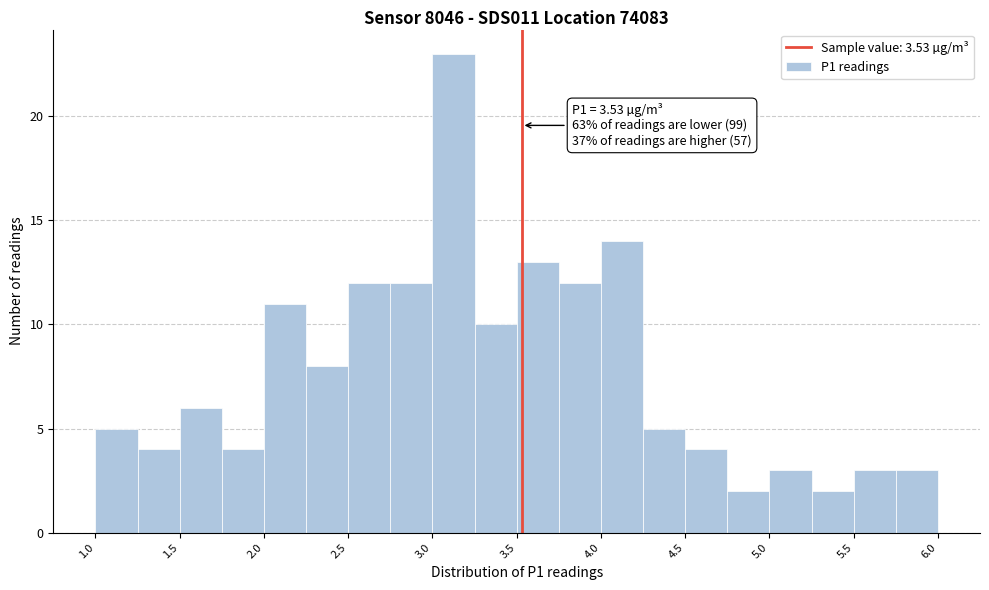

Over which range of the x-axis is the bar tallest?

3.00 to 3.25